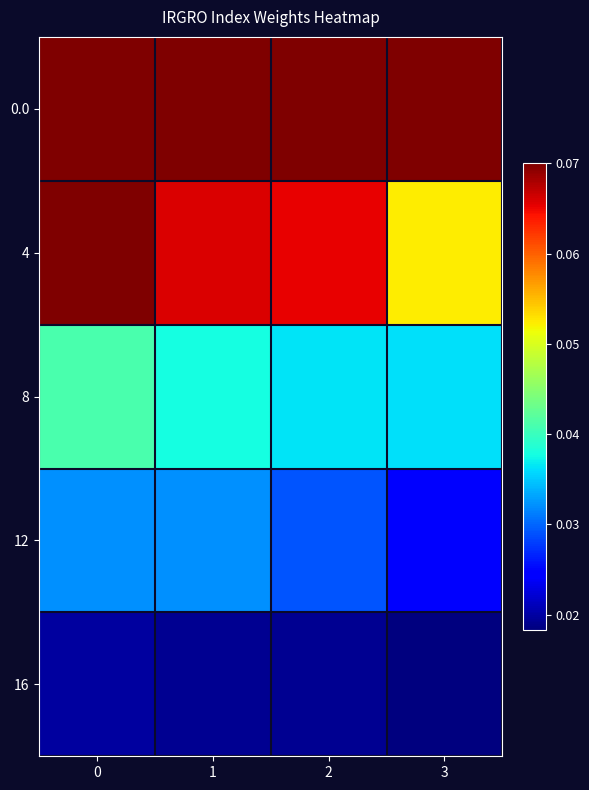

At 3, list the series in order from smallest to largest.

row_4, row_3, row_2, row_1, row_0